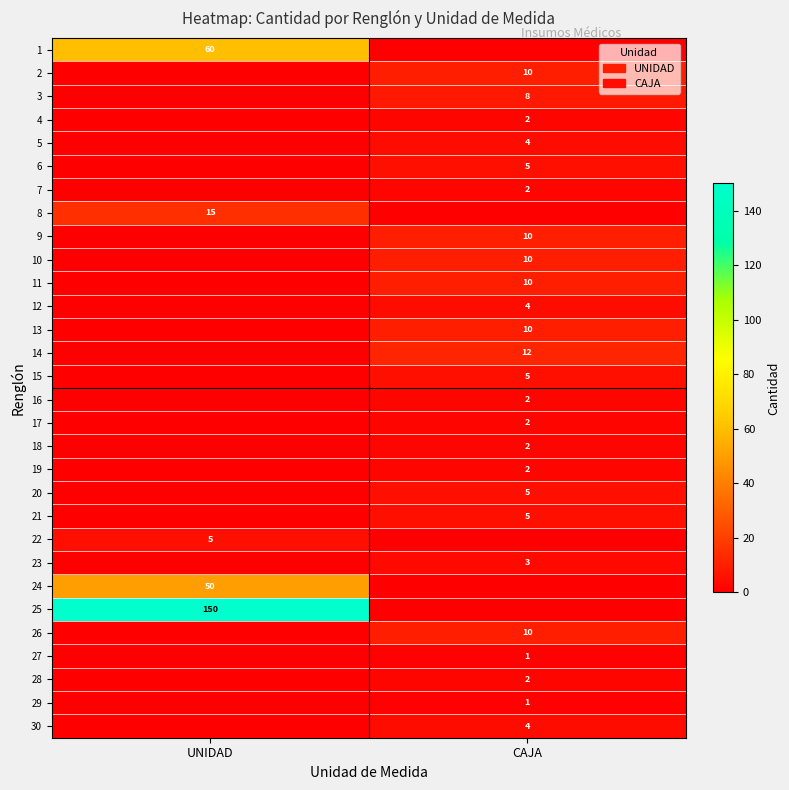

The value of 26 at CAJA is 6. True or false?

False